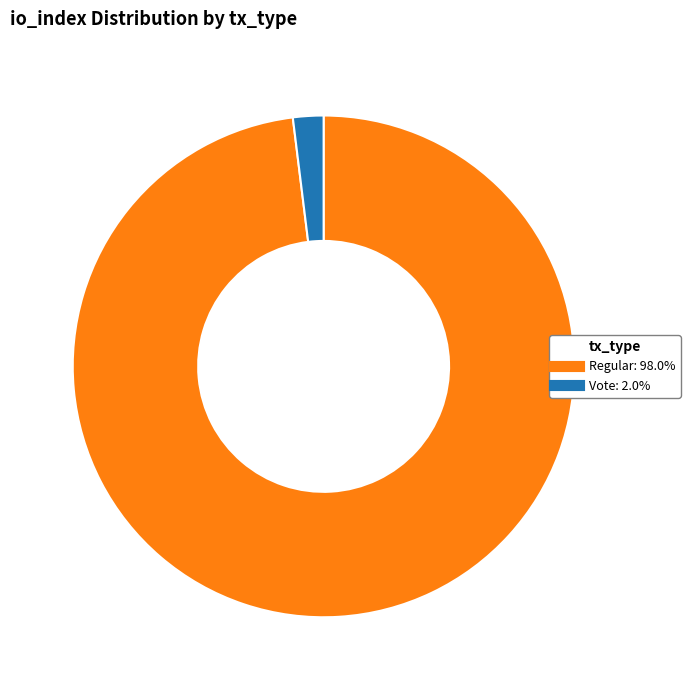

Does any single category account for the majority?

Yes